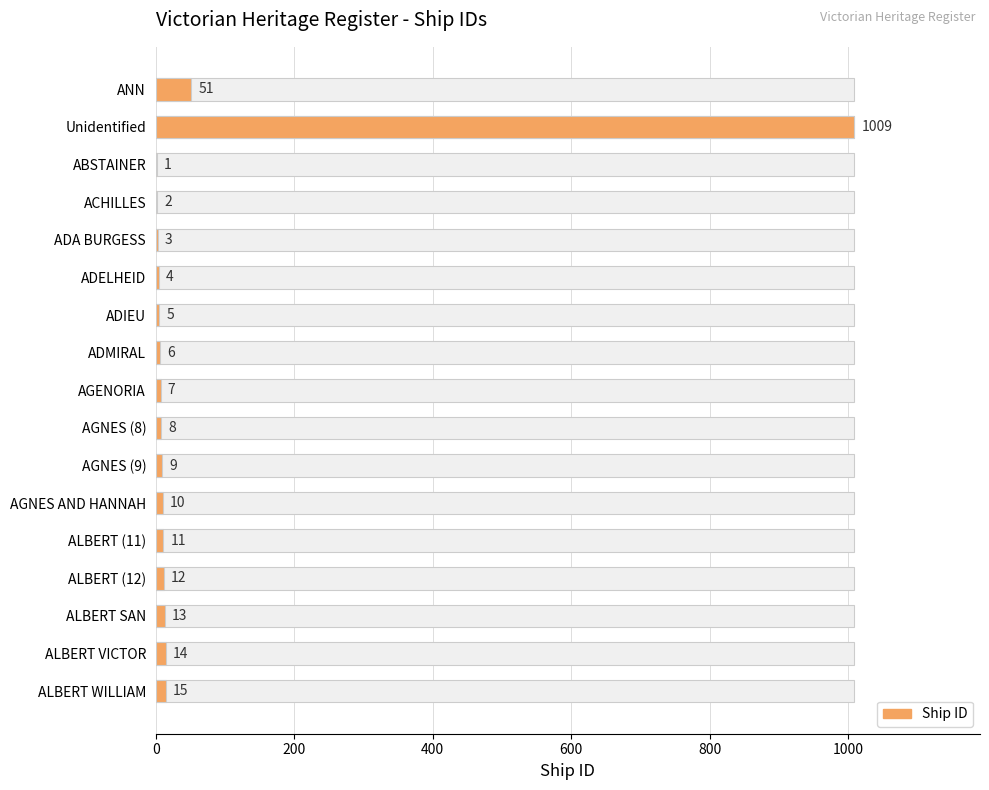

How many bars are there in total?

17